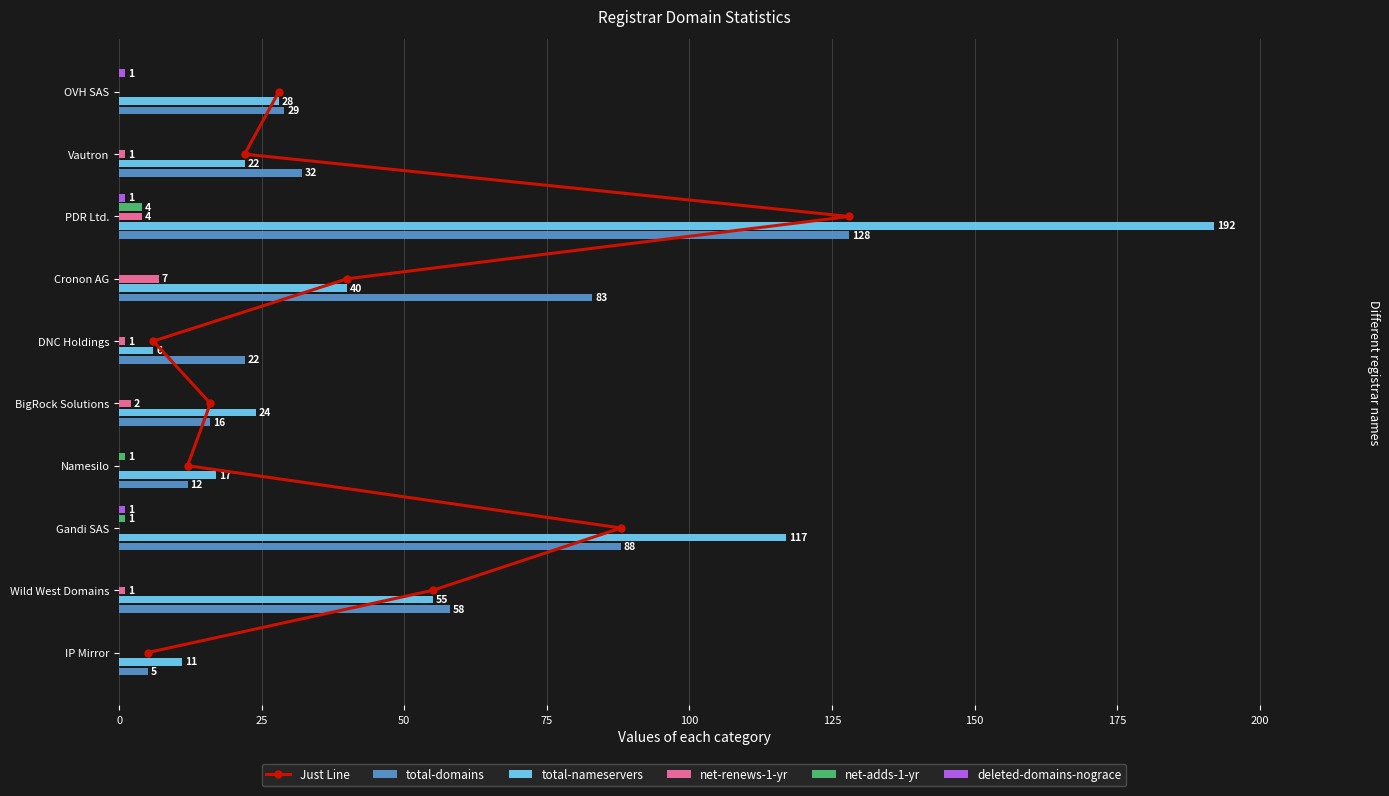

What is the difference between the maximum and minimum values in the deleted-domains-nograce series?

1